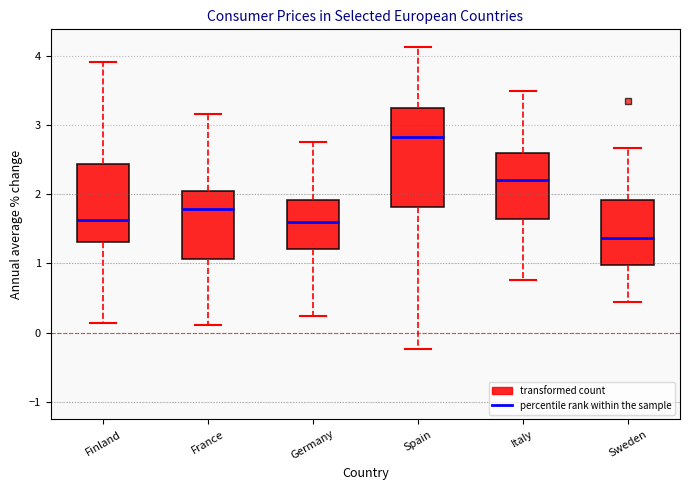

Where is the lower edge of the box for Sweden on the y-axis? The values are not printed on the chart, so give them approximately, as read against the axis.

1.0